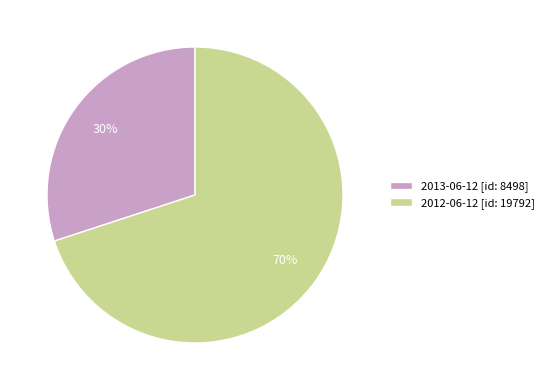

The 2013-06-12 slice represents 30% of the pie. True or false?

True